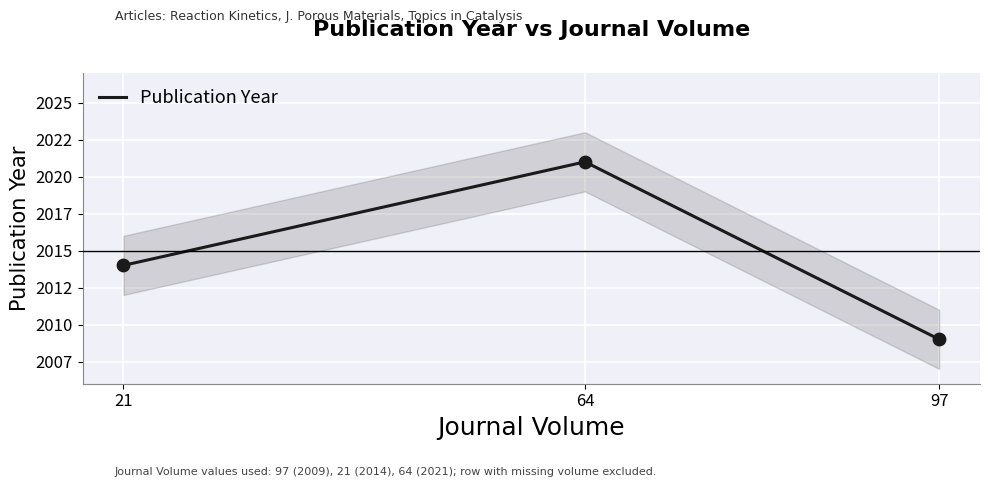

Approximately how many times larger is the value at 21 compared to 64?

1.0